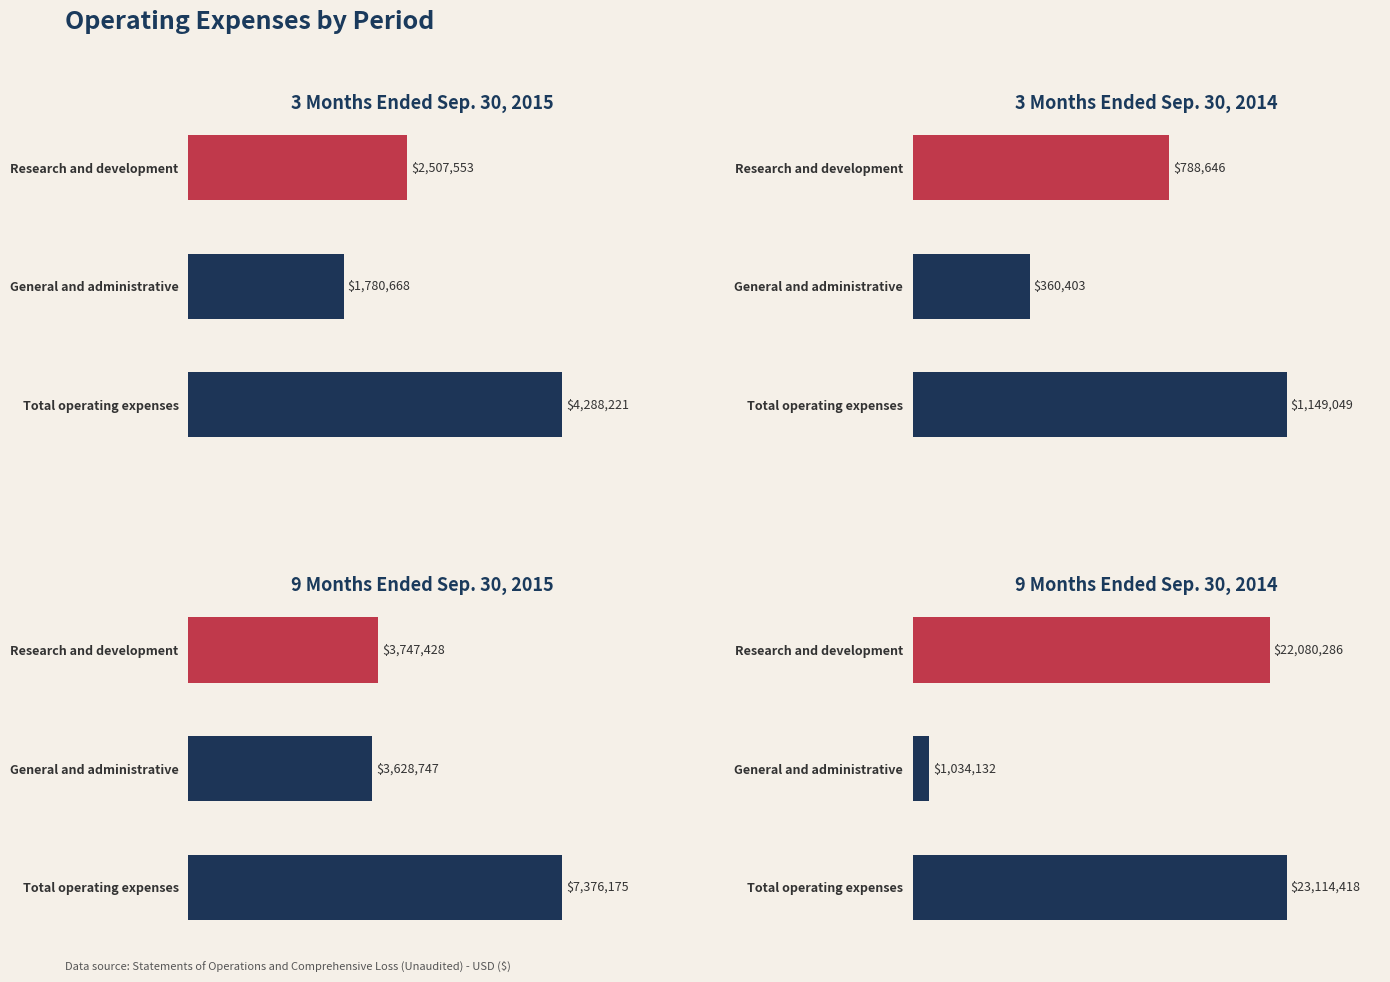

List the labels in order of 9 Months Ended Sep. 30, 2014 value, smallest first.

General and administrative, Research and development, Total operating expenses